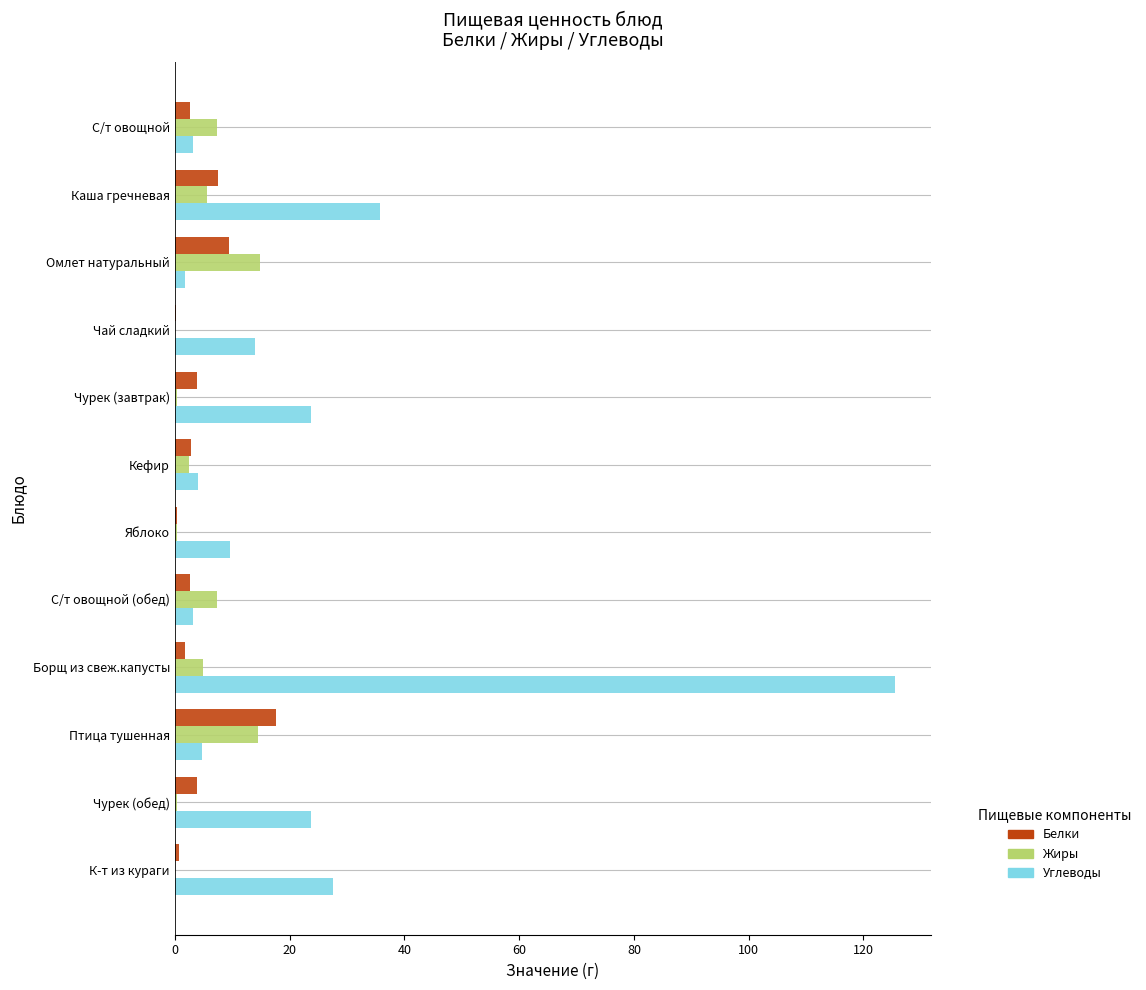

What is the maximum value for Углеводы?

125.5